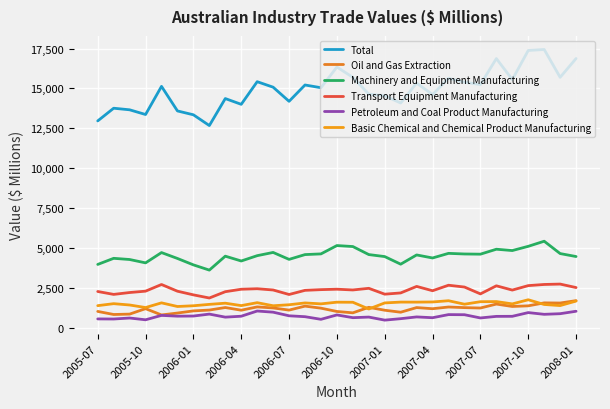

Does the chart display data point markers on the line(s)?

No